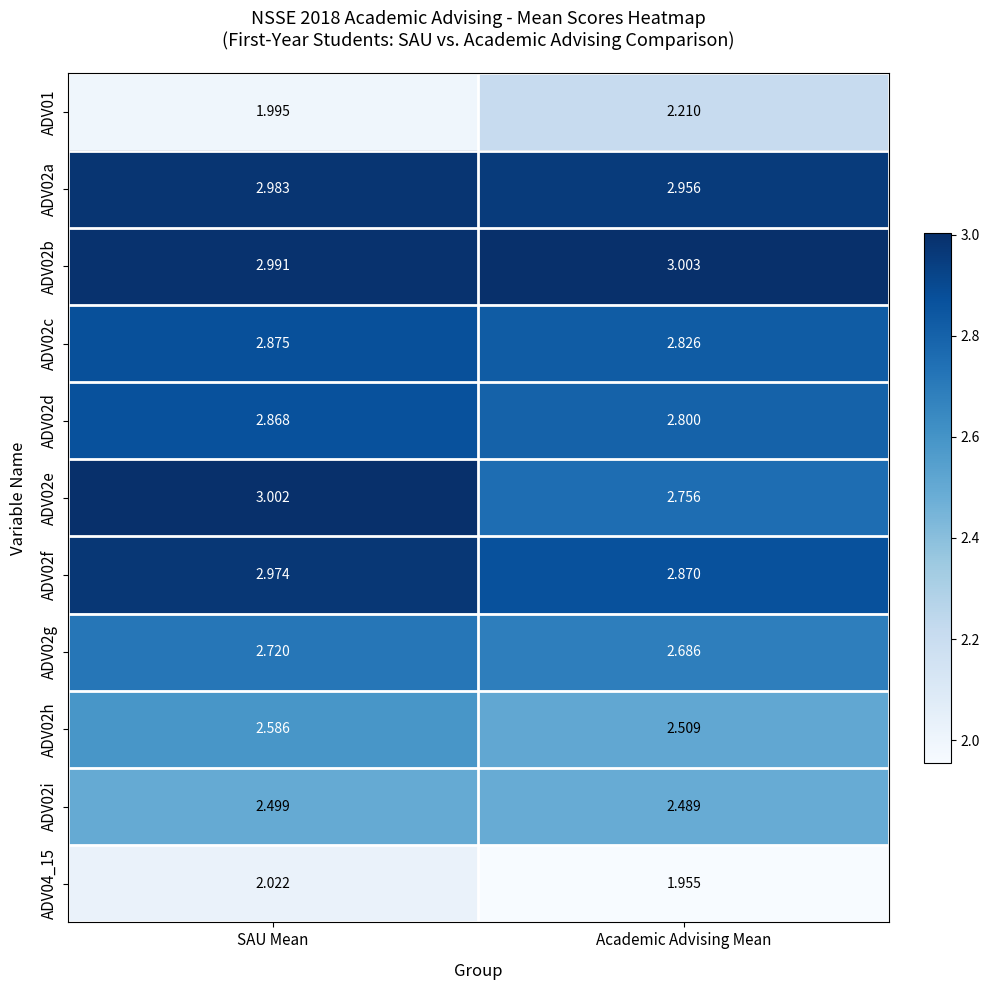

Count the number of data series in this chart.

11